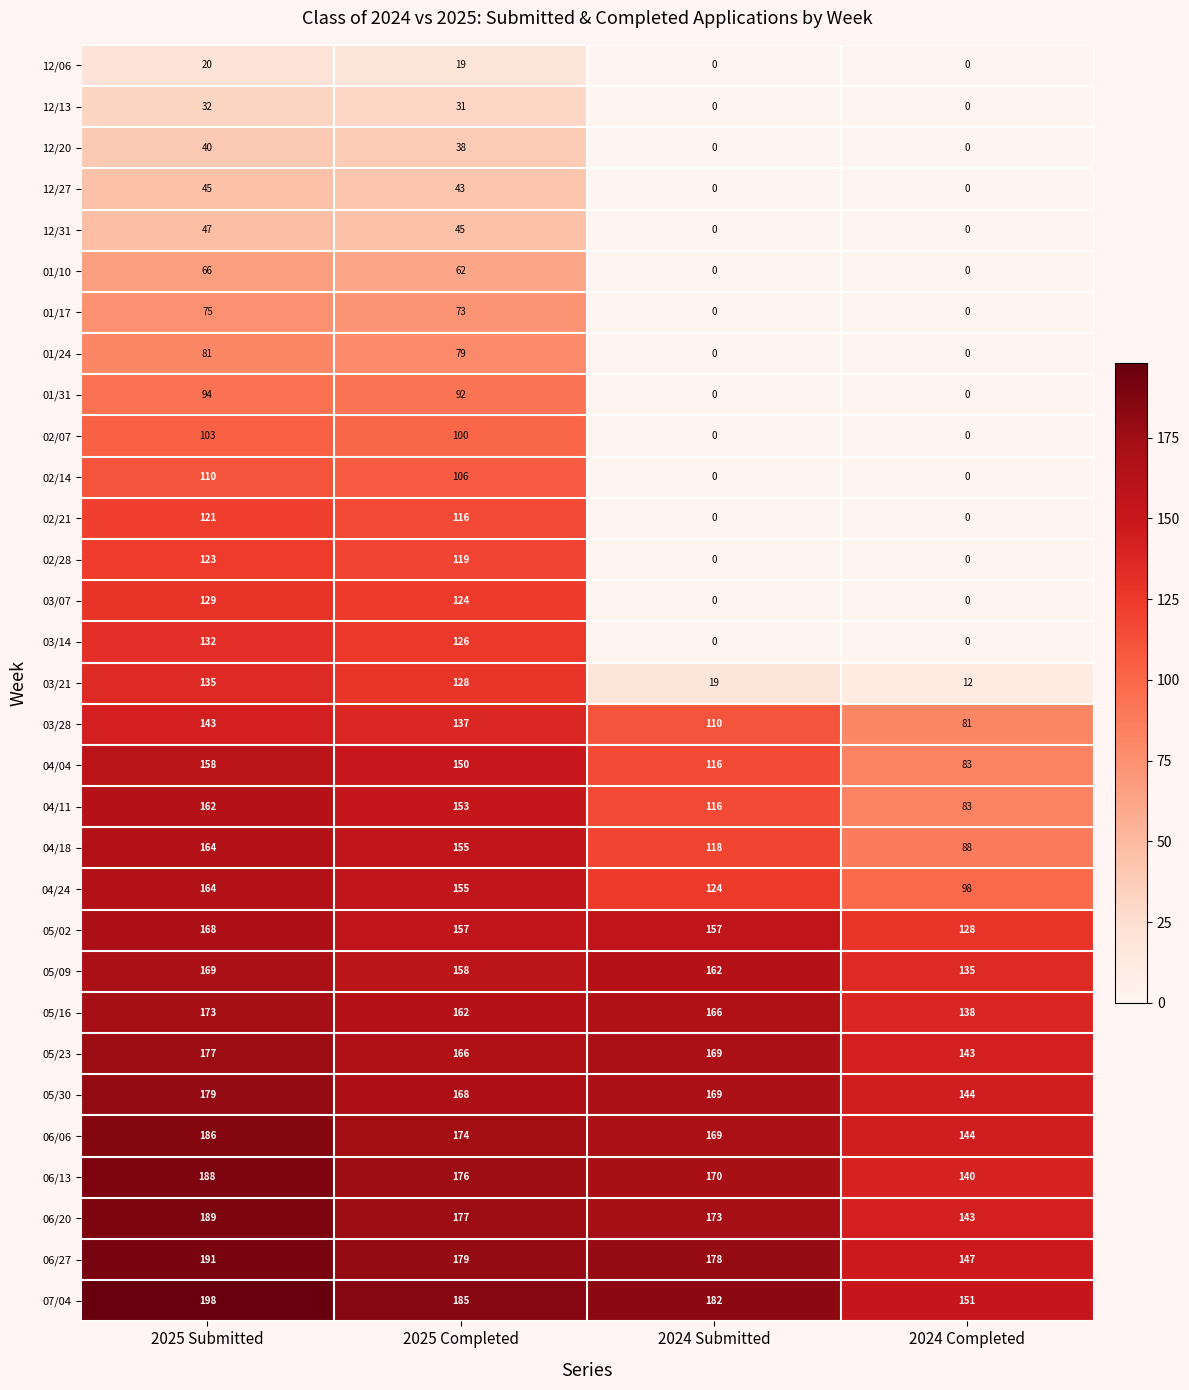

At which category is the sum across all series the highest?

2025 Submitted